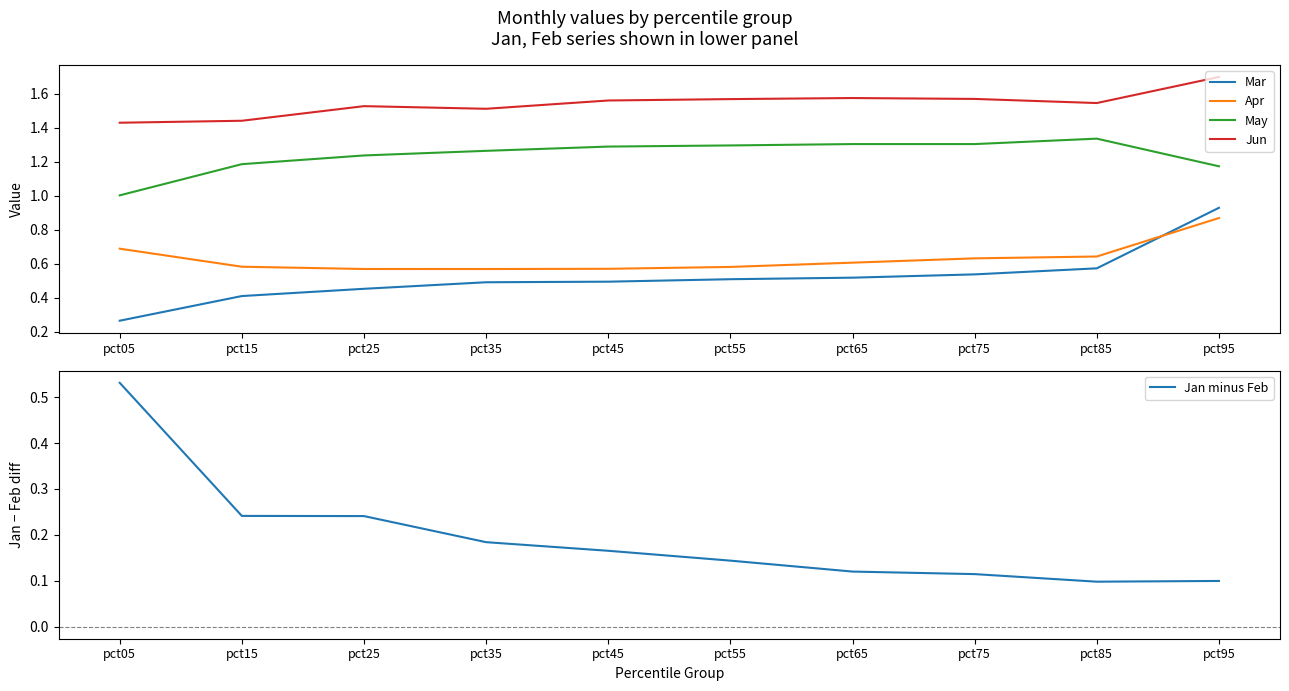

True or false: Apr has more than 0 interior local peaks.

False